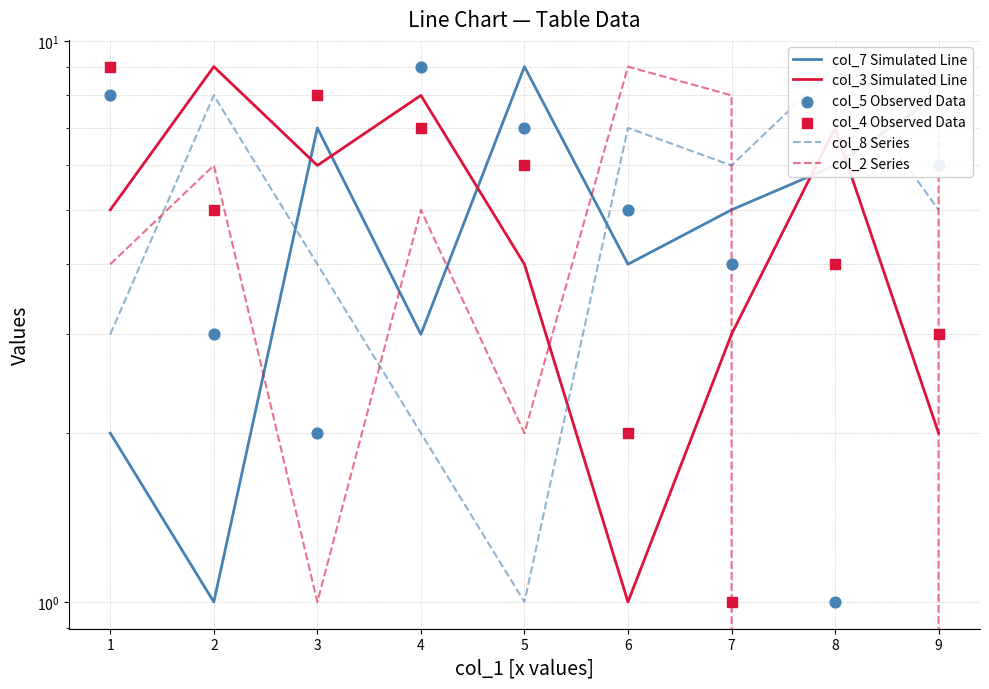

Which series has the largest total across all categories?

col_7 Simulated Line